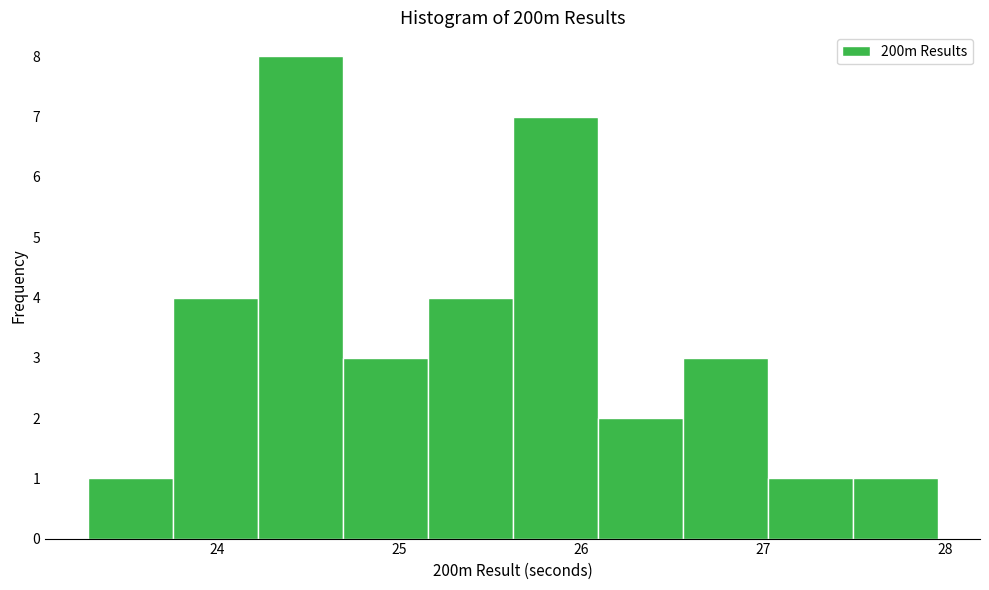

Reading left to right, transcribe this chart: for each bar, give the range it covers on the x-axis and its height. Neither the bar edges nor the heights are printed on the chart, so give them approximately, as read against the axes.

23.3 to 23.8: 1
23.8 to 24.2: 4
24.2 to 24.7: 8
24.7 to 25.2: 3
25.2 to 25.6: 4
25.6 to 26.1: 7
26.1 to 26.6: 2
26.6 to 27.0: 3
27.0 to 27.5: 1
27.5 to 28.0: 1